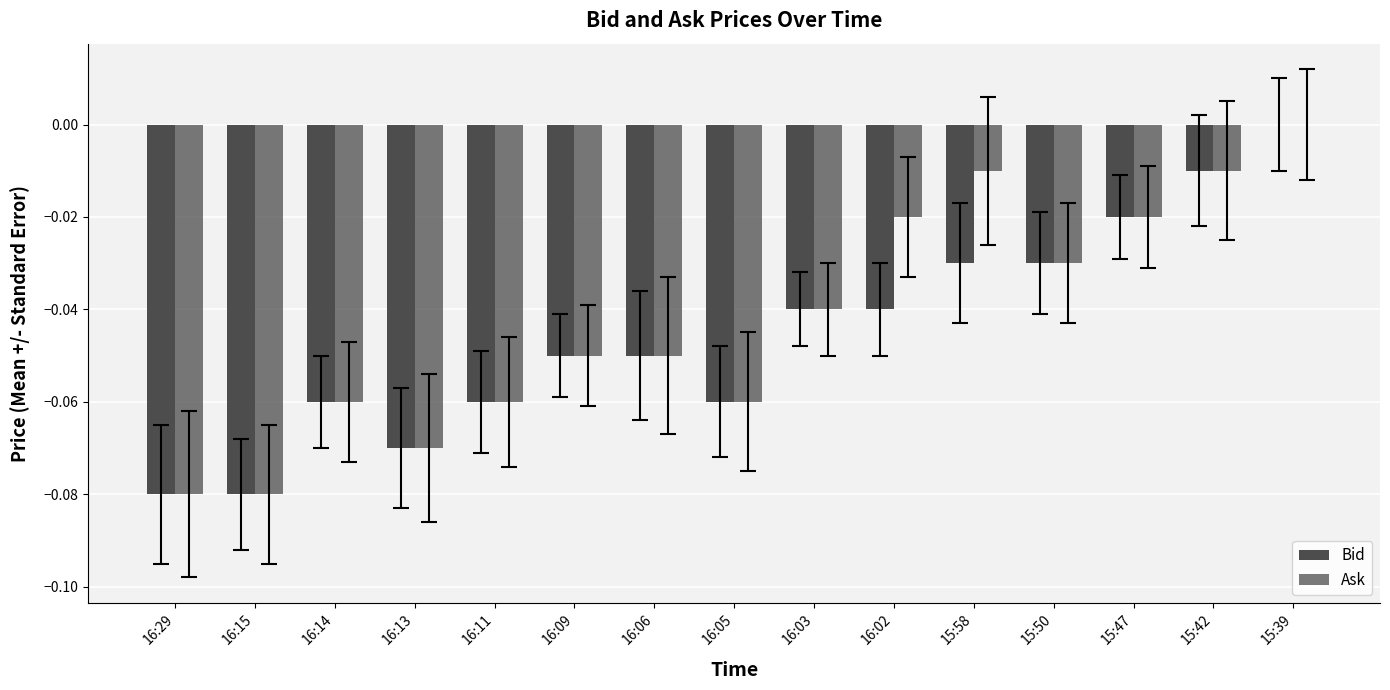

What is the label of the 2nd bar from the left?

16:15